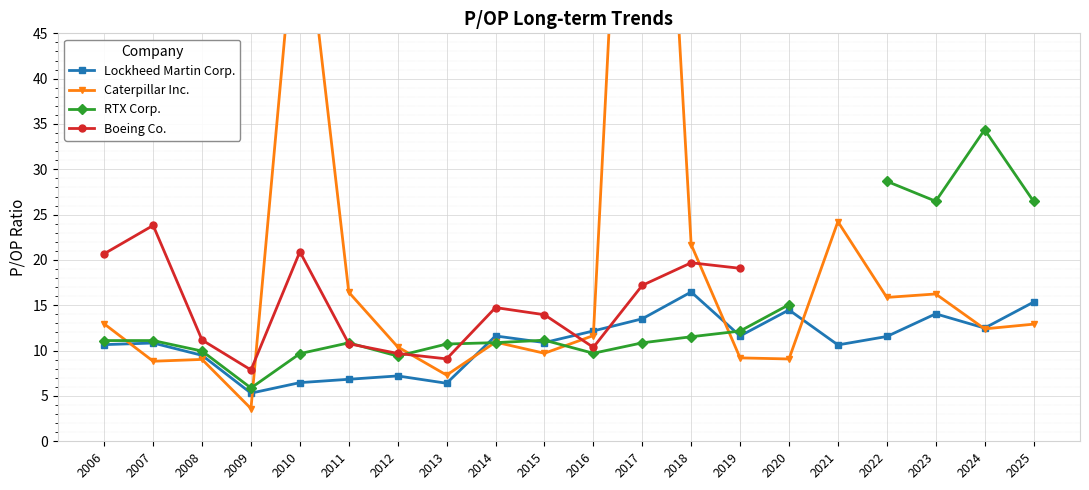

Is this an area chart (filled region under the line)?

No